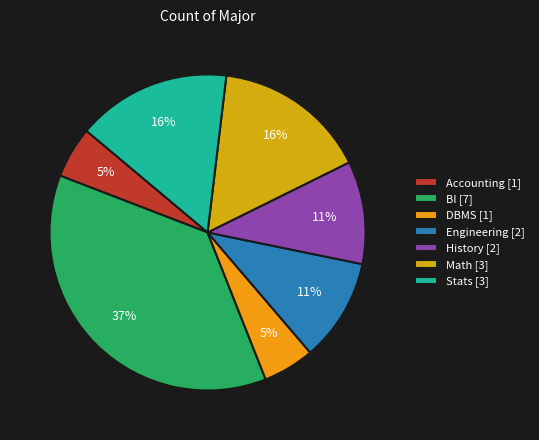

To the nearest percent, what is the average slice percentage?

14%